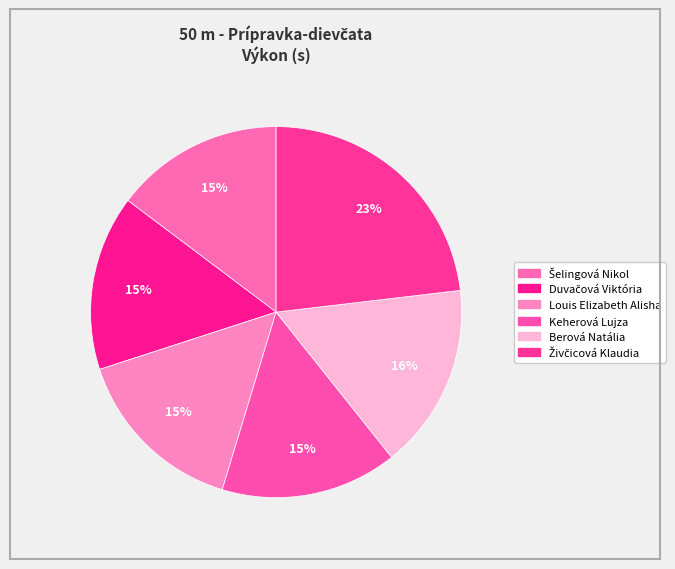

How many segments does this pie chart have?

6